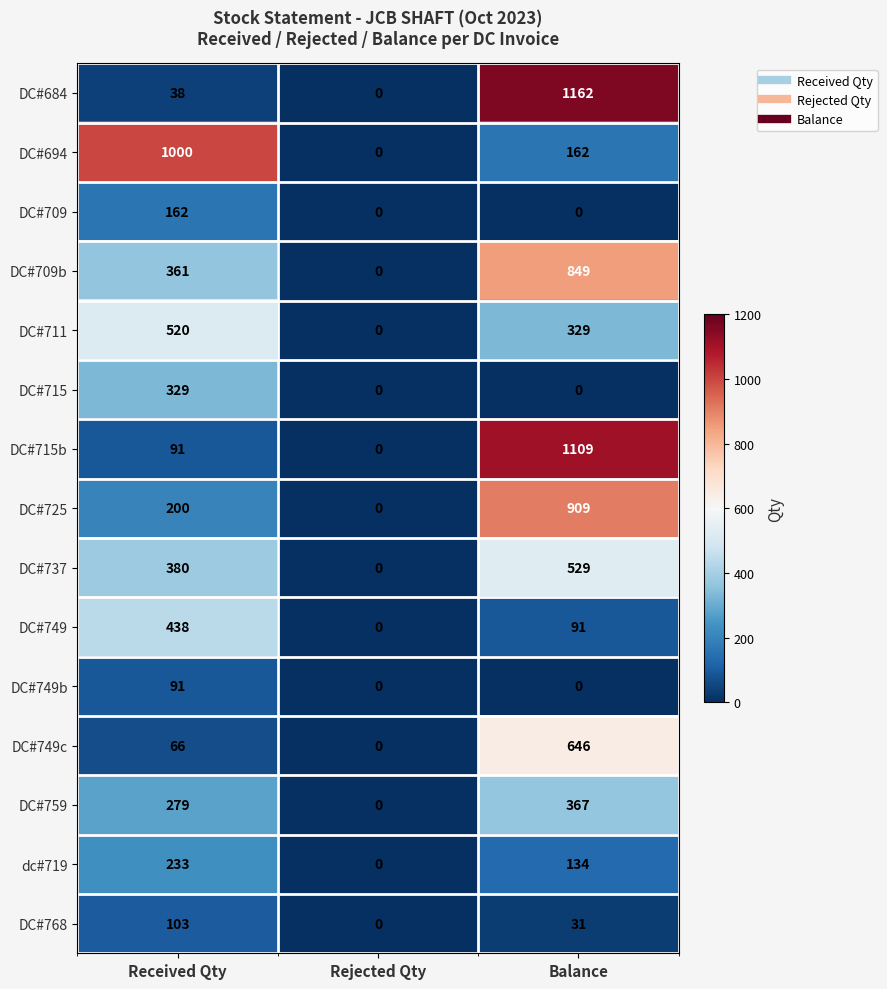

At which label does DC#737 reach its peak?

Balance